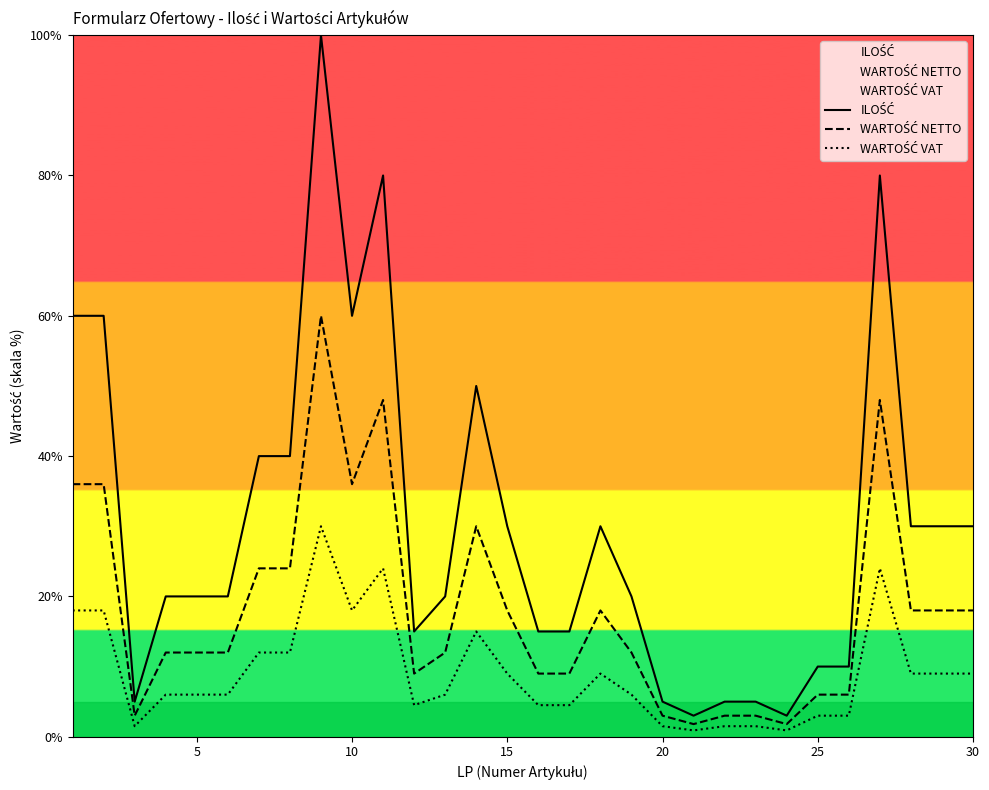

What is the maximum value shown in the chart?

100.0